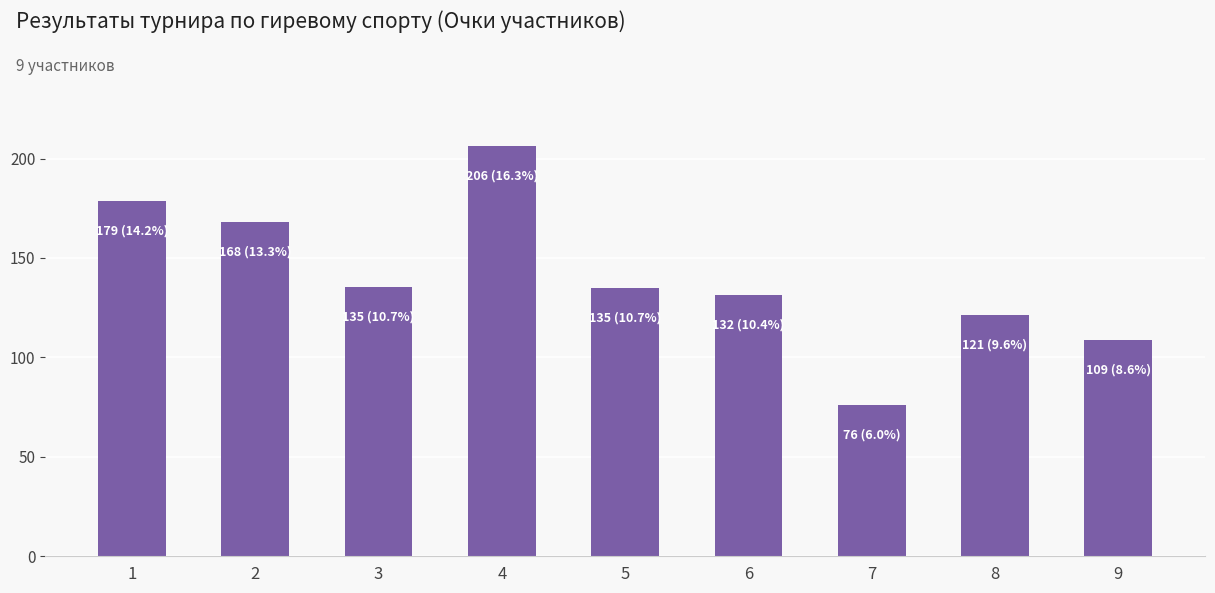

What is the minimum value shown in the chart?

76.0